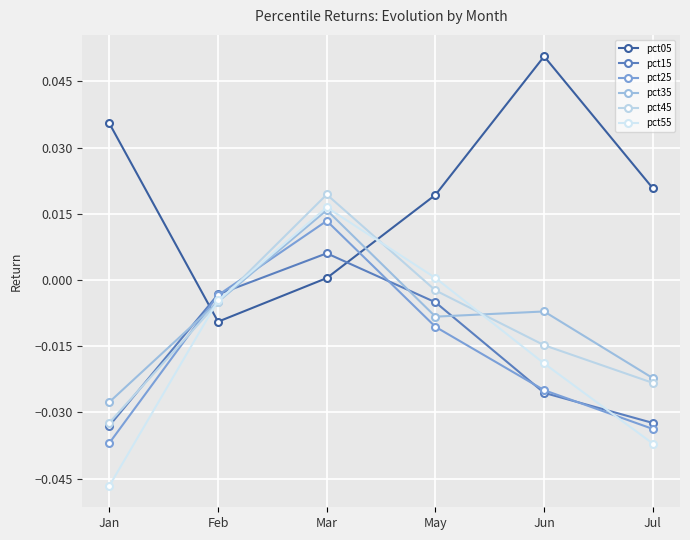

Reading left to right, transcribe all the data shown in this chart.

pct05: Jan=0.0	Feb=-0.0	Mar=0.0	May=0.0	Jun=0.1	Jul=0.0
pct15: Jan=-0.0	Feb=-0.0	Mar=0.0	May=-0.0	Jun=-0.0	Jul=-0.0
pct25: Jan=-0.0	Feb=-0.0	Mar=0.0	May=-0.0	Jun=-0.0	Jul=-0.0
pct35: Jan=-0.0	Feb=-0.0	Mar=0.0	May=-0.0	Jun=-0.0	Jul=-0.0
pct45: Jan=-0.0	Feb=-0.0	Mar=0.0	May=-0.0	Jun=-0.0	Jul=-0.0
pct55: Jan=-0.0	Feb=-0.0	Mar=0.0	May=0.0	Jun=-0.0	Jul=-0.0